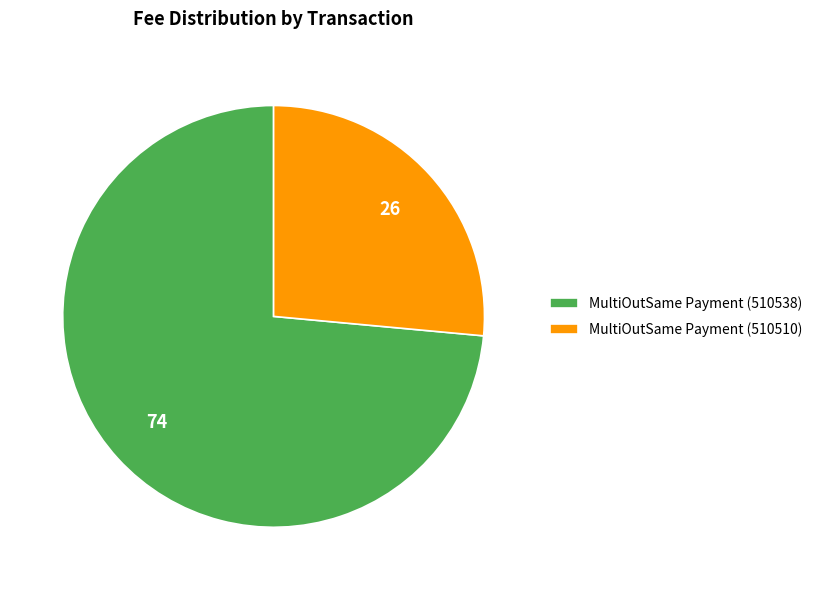

Which slice is the largest?

MultiOutSame Payment (510538)